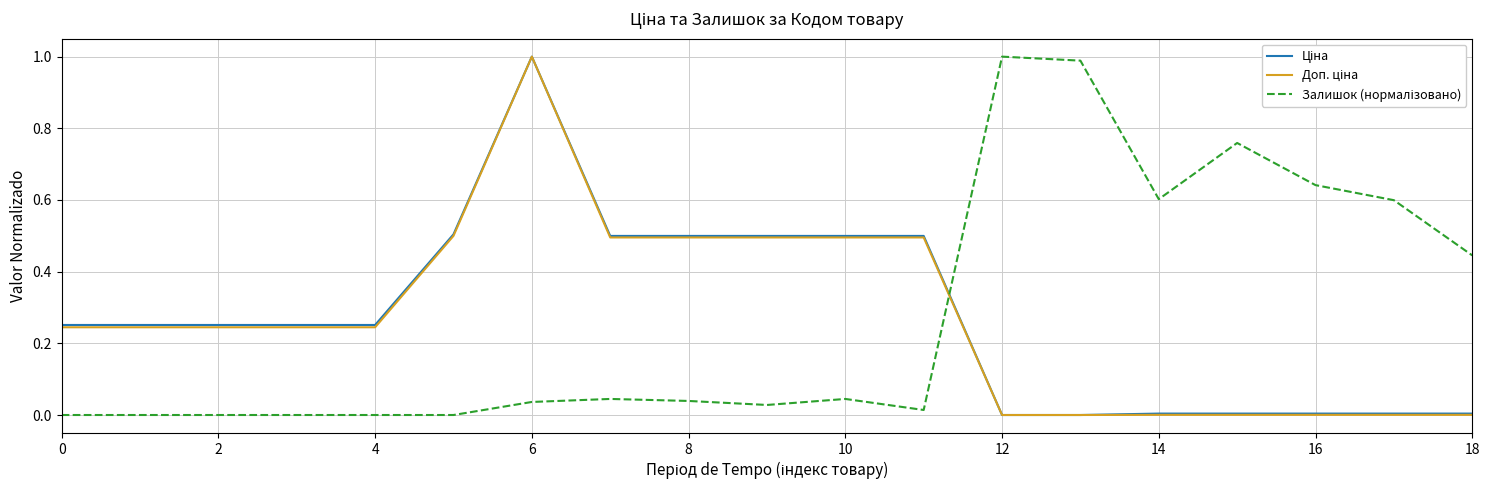

What is the difference between the maximum and minimum values in the Доп. ціна series?

1.0